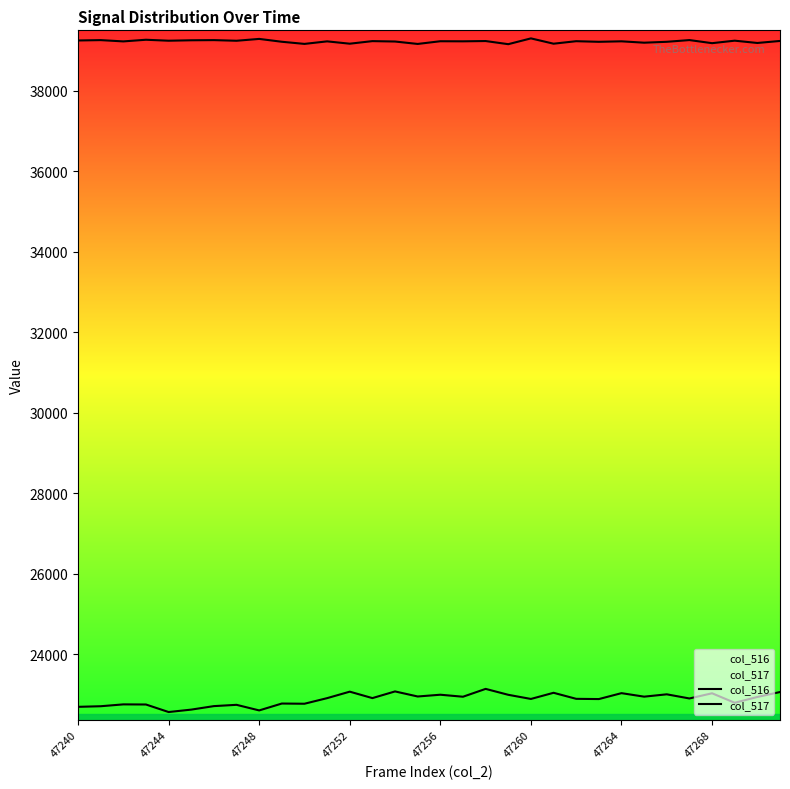

How many lines are shown in the chart?

2